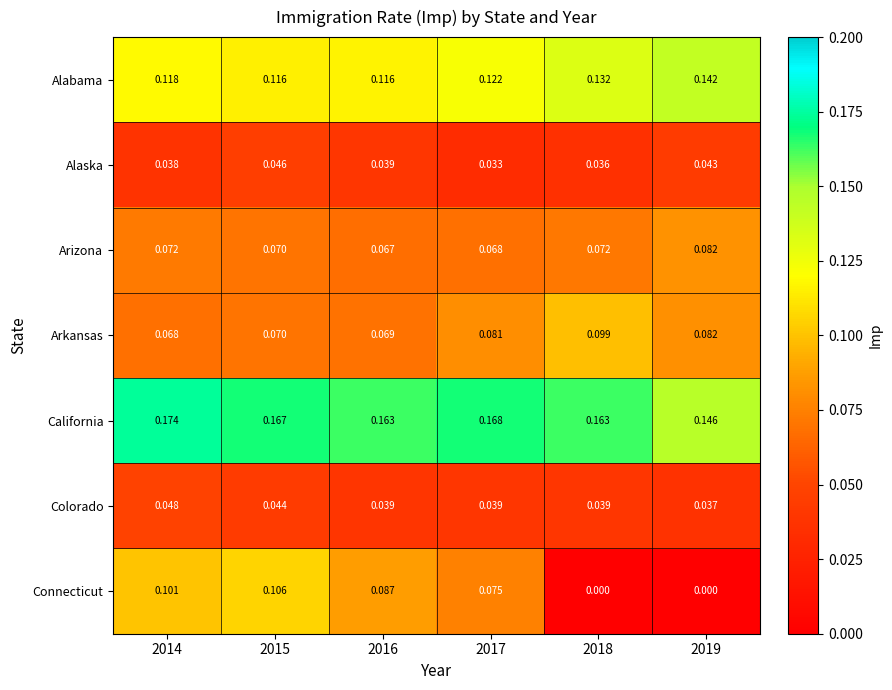

Which series has the widest spread of values?

Connecticut